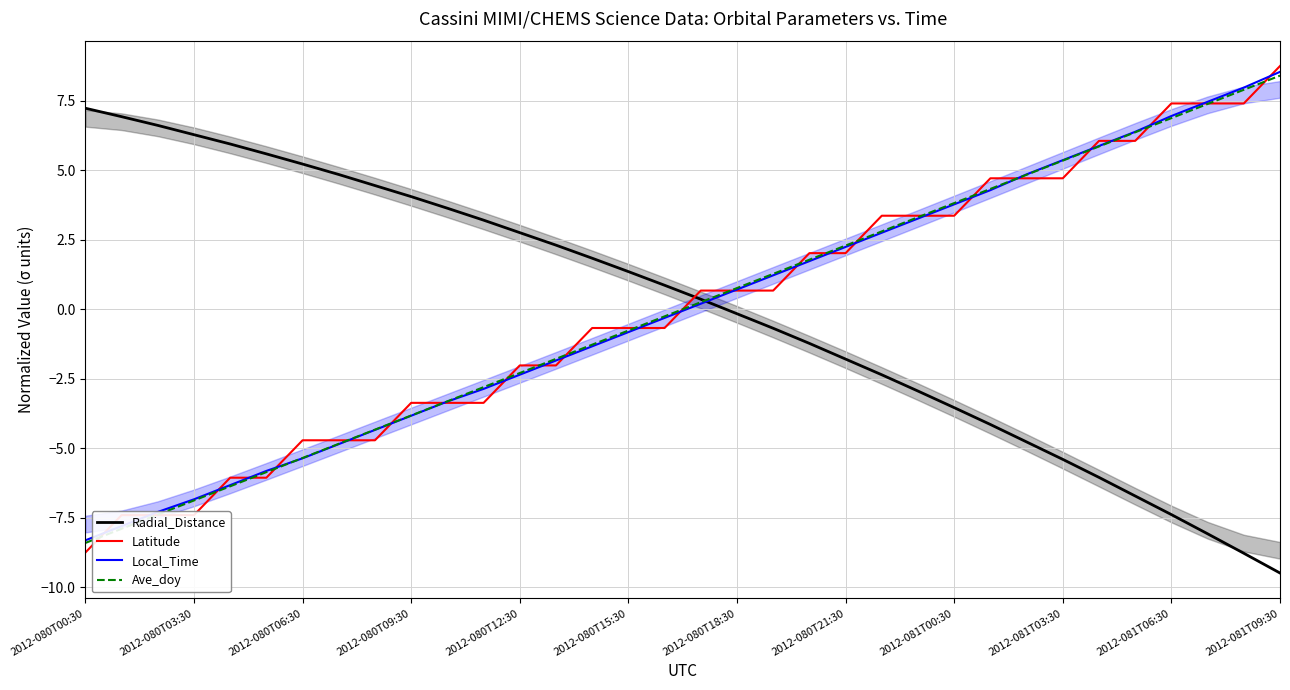

Count the number of data series in this chart.

4